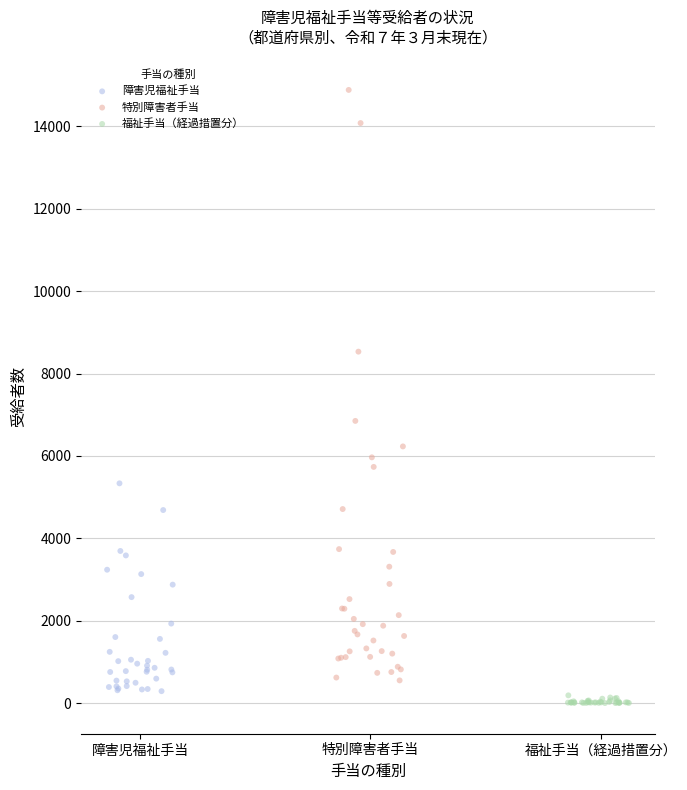

Which series reaches the maximum Y coordinate?

特別障害者手当